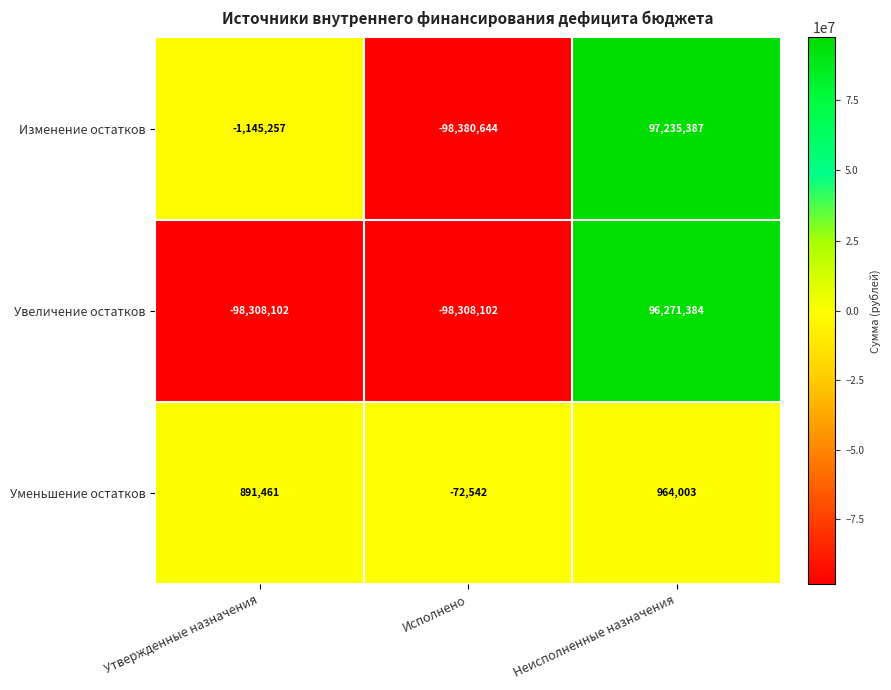

Is it true that Изменение остатков equals -1145257 at Утвержденные назначения?

True